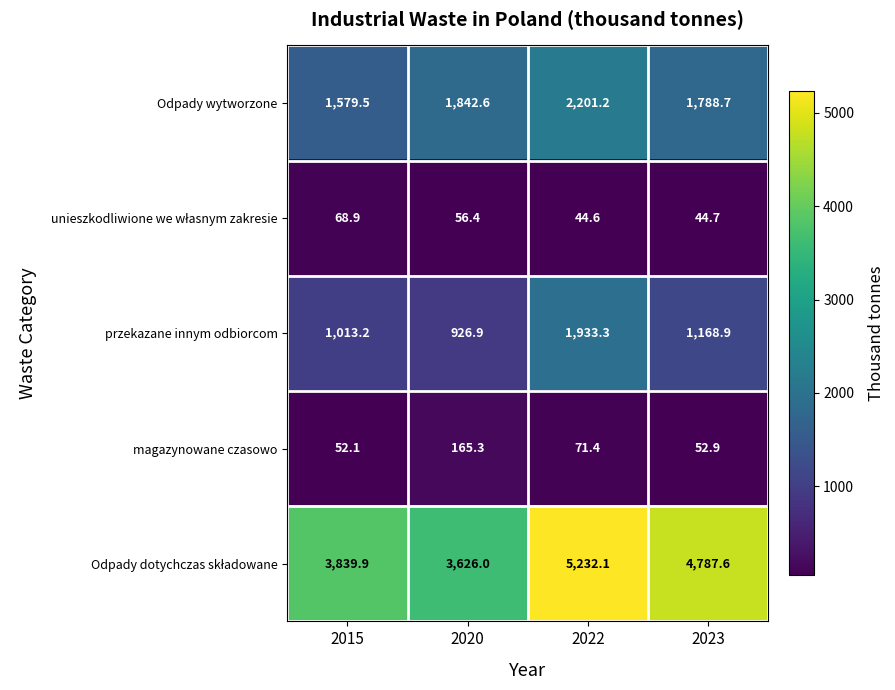

What is the difference between the second highest and minimum values in the magazynowane czasowo series?

19.3